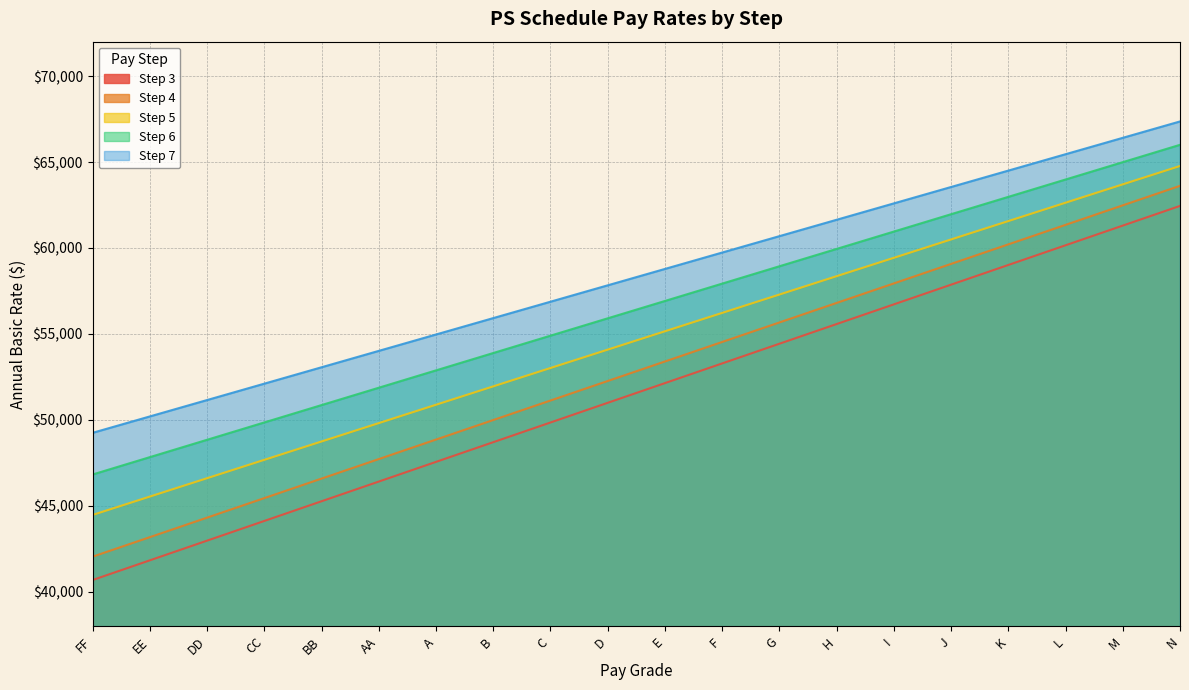

Is it true that Step 4 equals 46592 at BB?

True